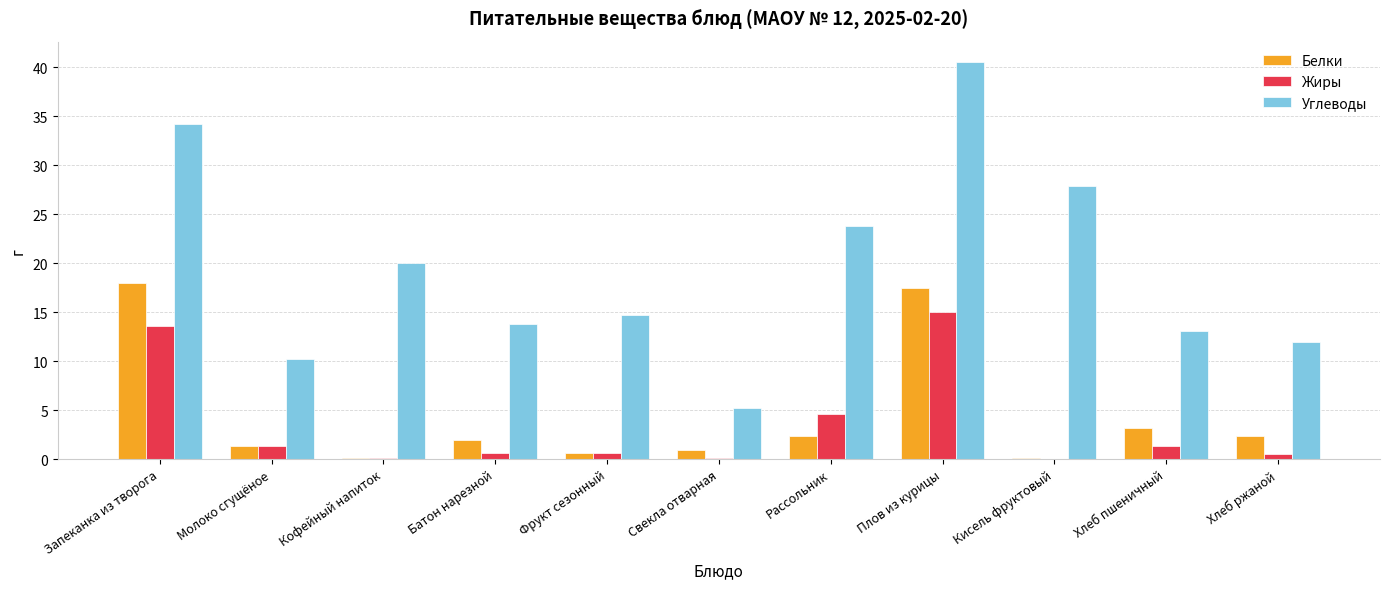

What is the sum of all Жиры values?

38.0